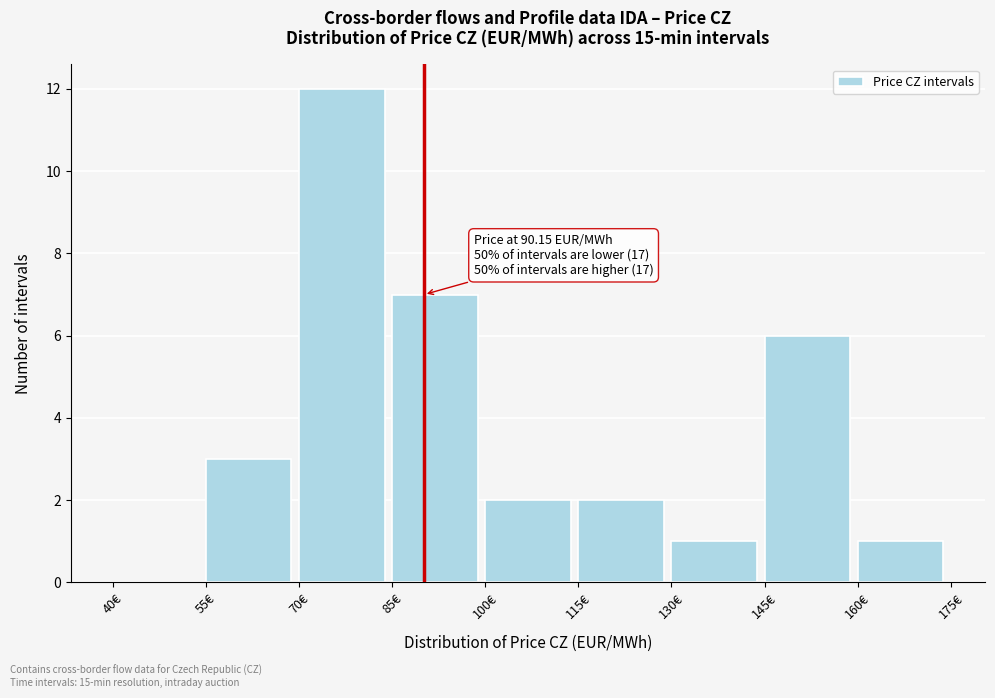

Over which range of the x-axis is the bar tallest?

70 to 85